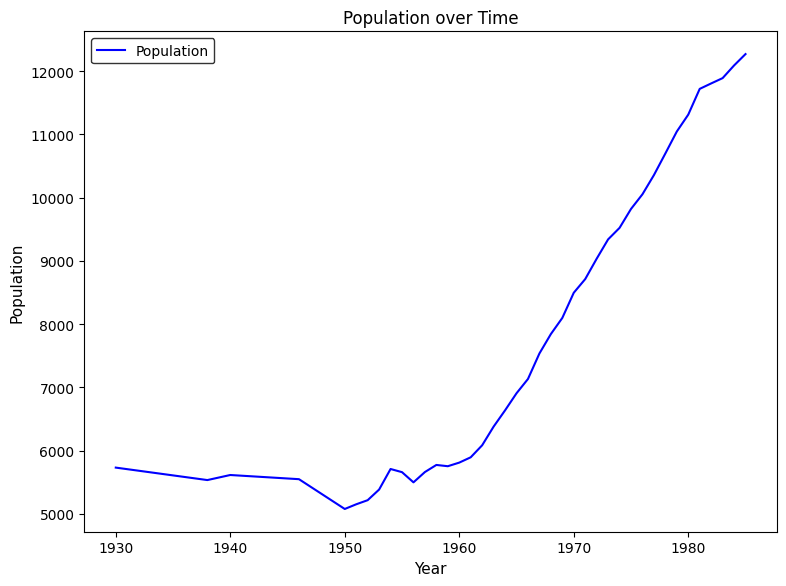

What is the smallest value displayed?

5079